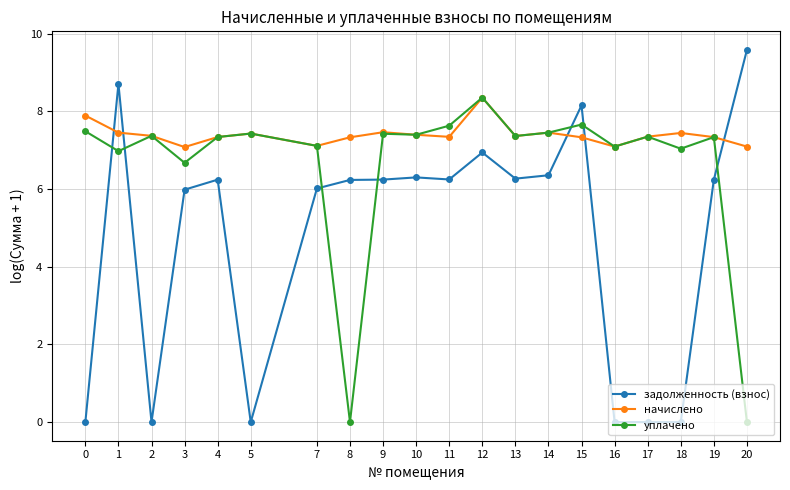

What are all the series names shown in the legend?

задолженность (взнос), начислено, уплачено